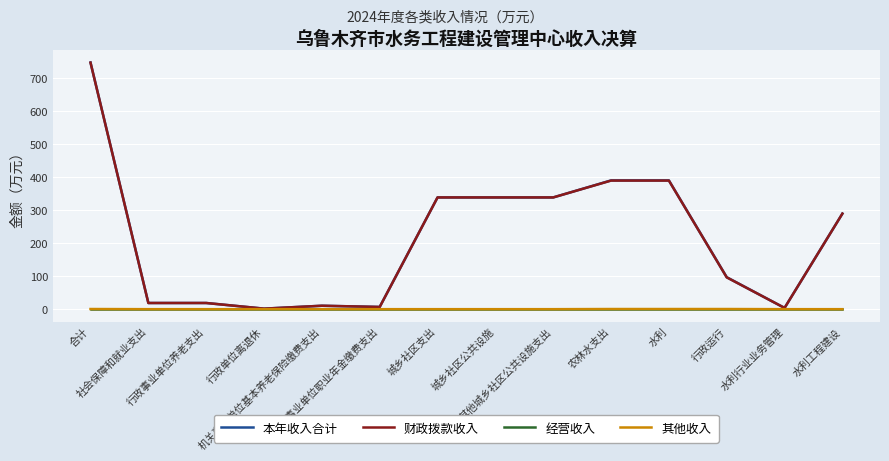

What is the highest value of the 财政拨款收入 series?

747.6